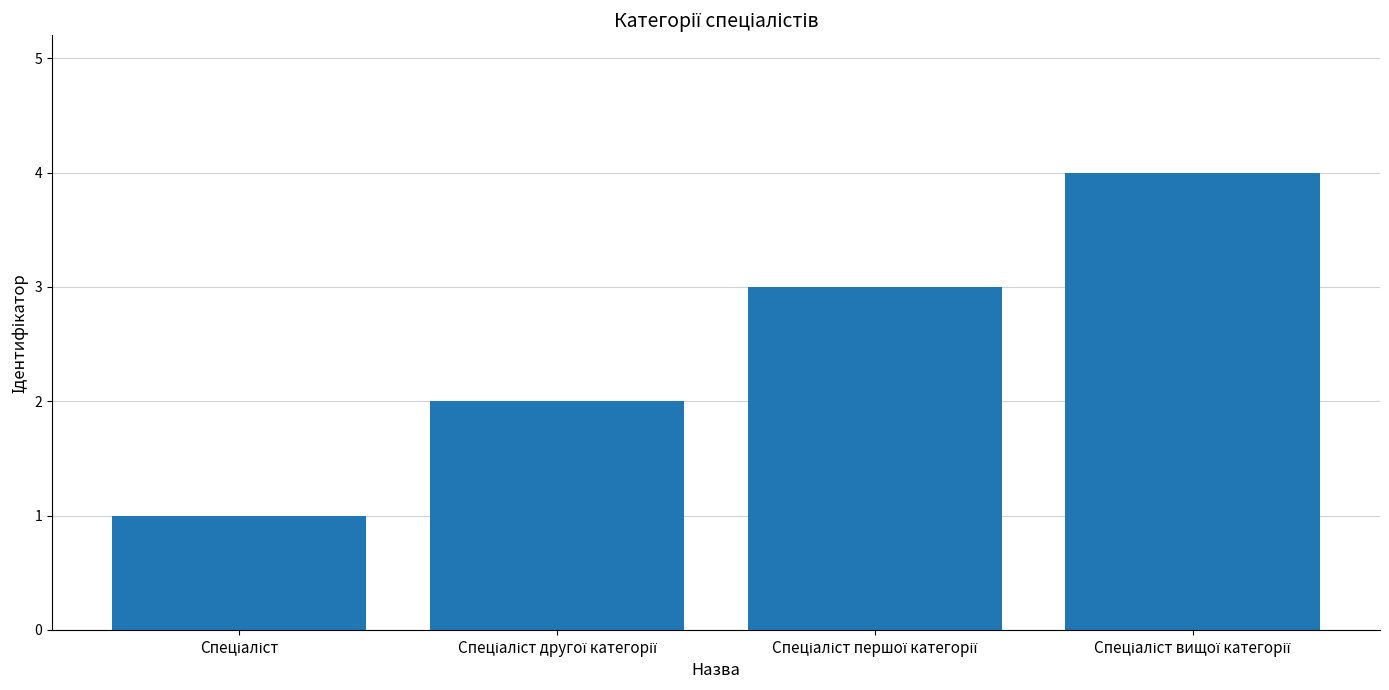

What is the sum of all values?

10